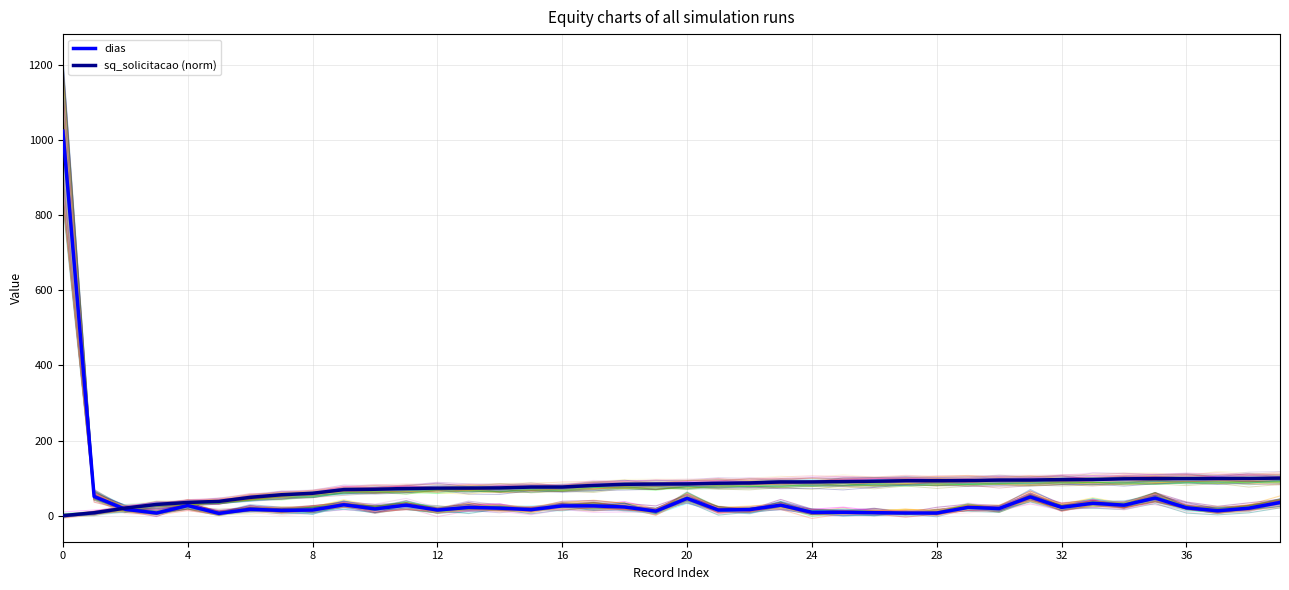

How many lines are shown in the chart?

122